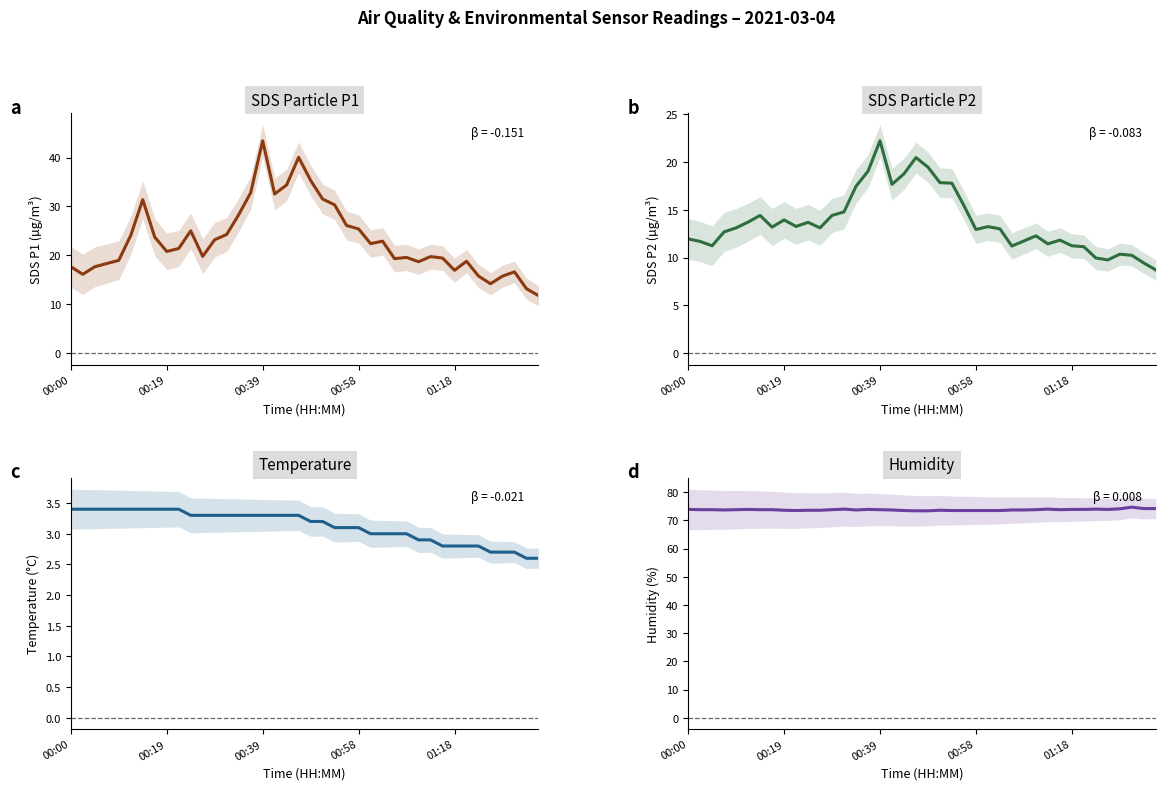

How many data points does each series have?

40